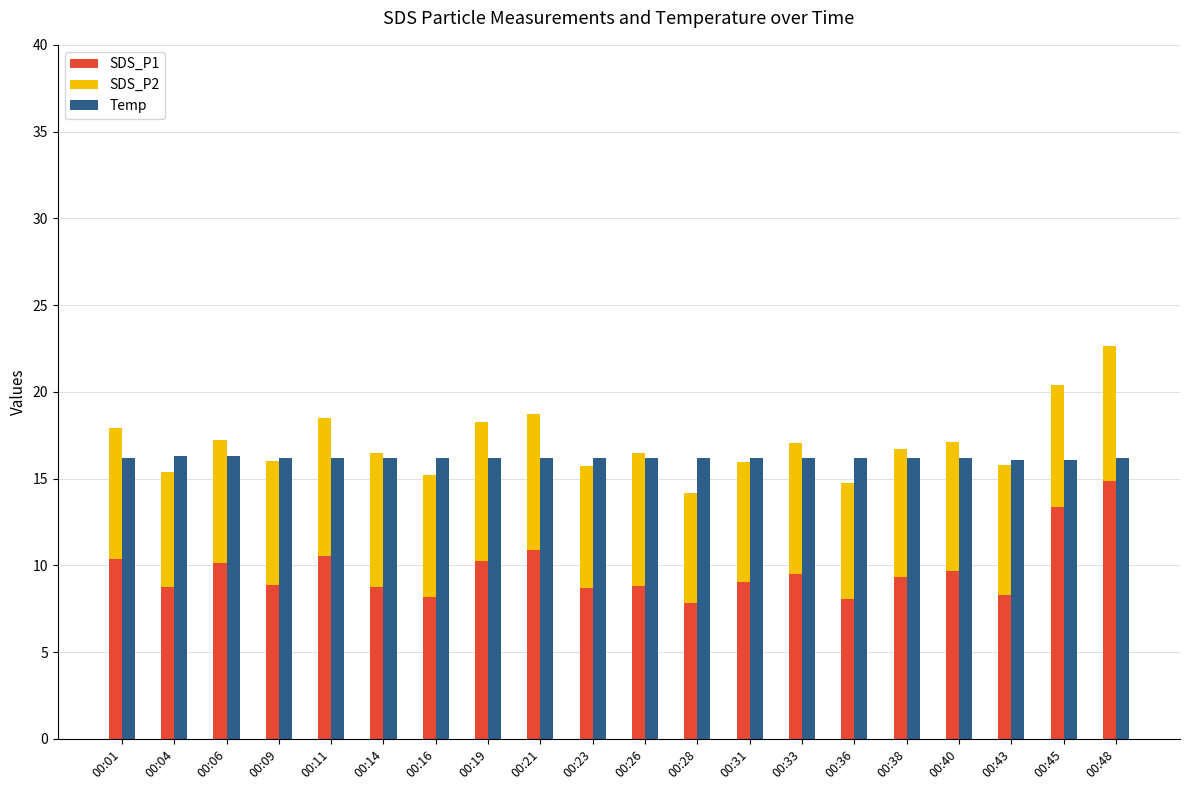

Reading left to right, what are all the values shown in this chart?

SDS_P1: 10.4	8.8	10.1	8.8	10.6	8.8	8.2	10.3	10.9	8.7	8.8	7.8	9.0	9.5	8.1	9.3	9.7	8.3	13.3	14.9
SDS_P2: 7.5	6.6	7.1	7.2	8.0	7.7	7.0	8.0	7.8	7.1	7.7	6.3	6.9	7.6	6.7	7.4	7.4	7.5	7.0	7.8
Temp: 16.2	16.3	16.3	16.2	16.2	16.2	16.2	16.2	16.2	16.2	16.2	16.2	16.2	16.2	16.2	16.2	16.2	16.1	16.1	16.2